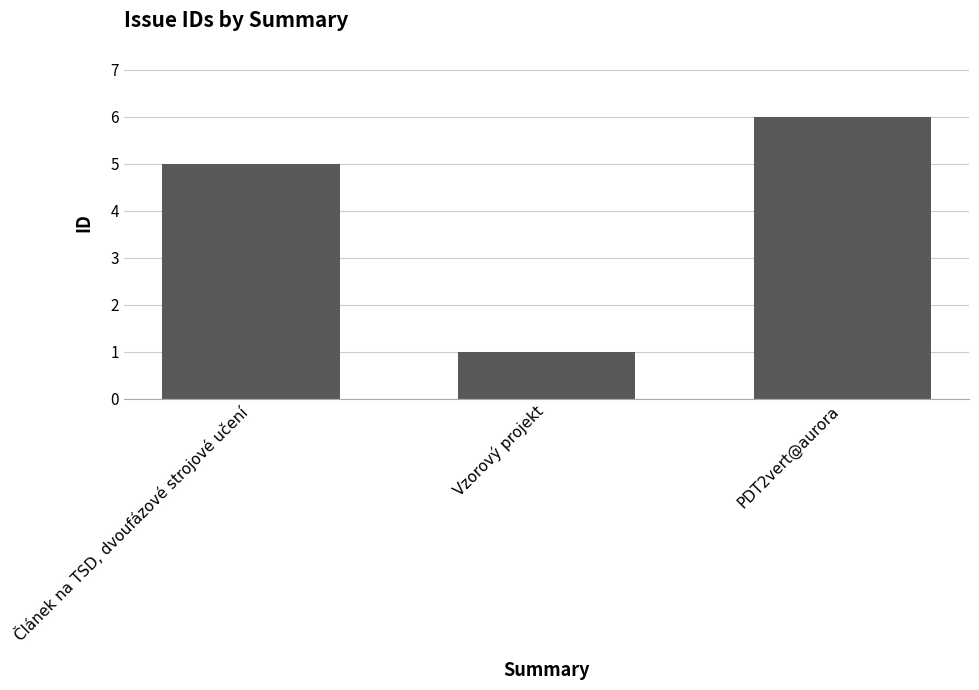

Rank the categories by value from lowest to highest.

Vzorový projekt, Článek na TSD, dvoufázové strojové učení, PDT2vert@aurora